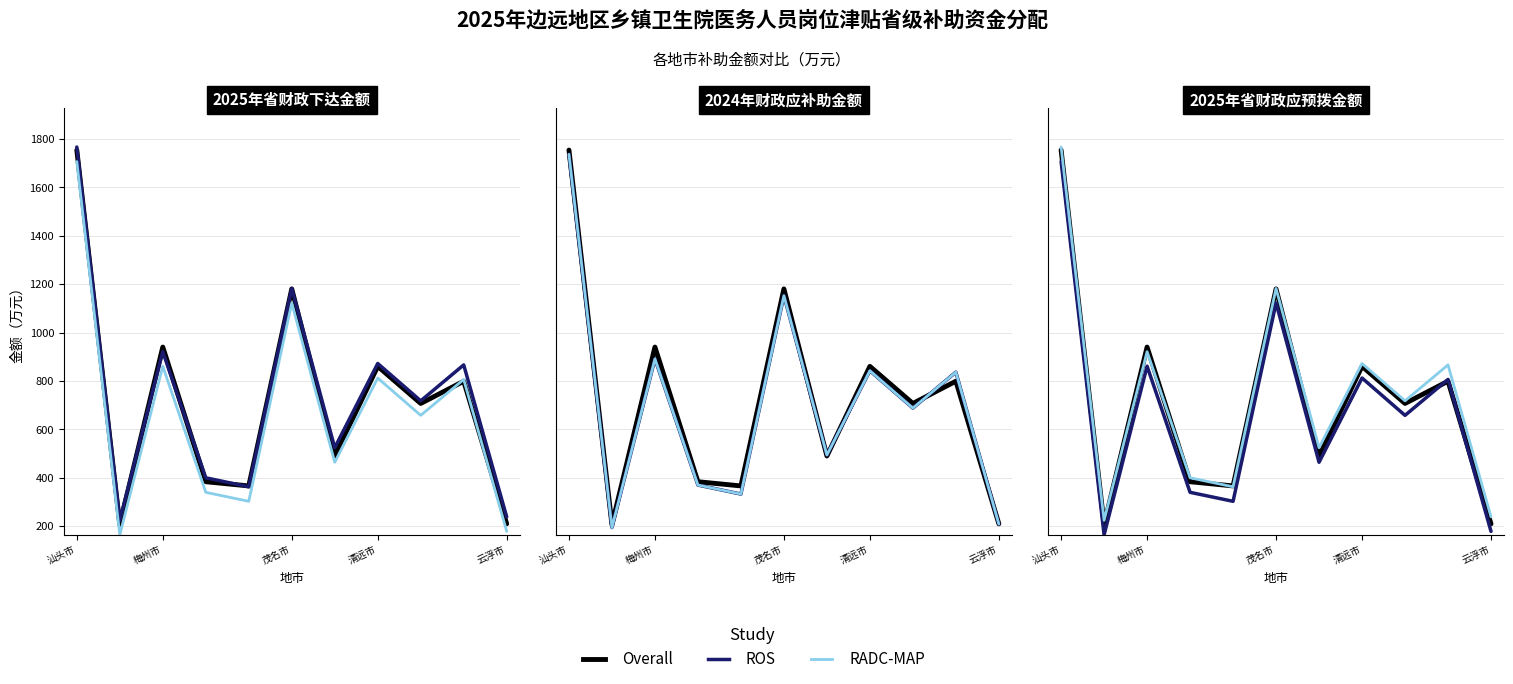

The Overall series shows 3008.9 at 汕头市. True or false?

False